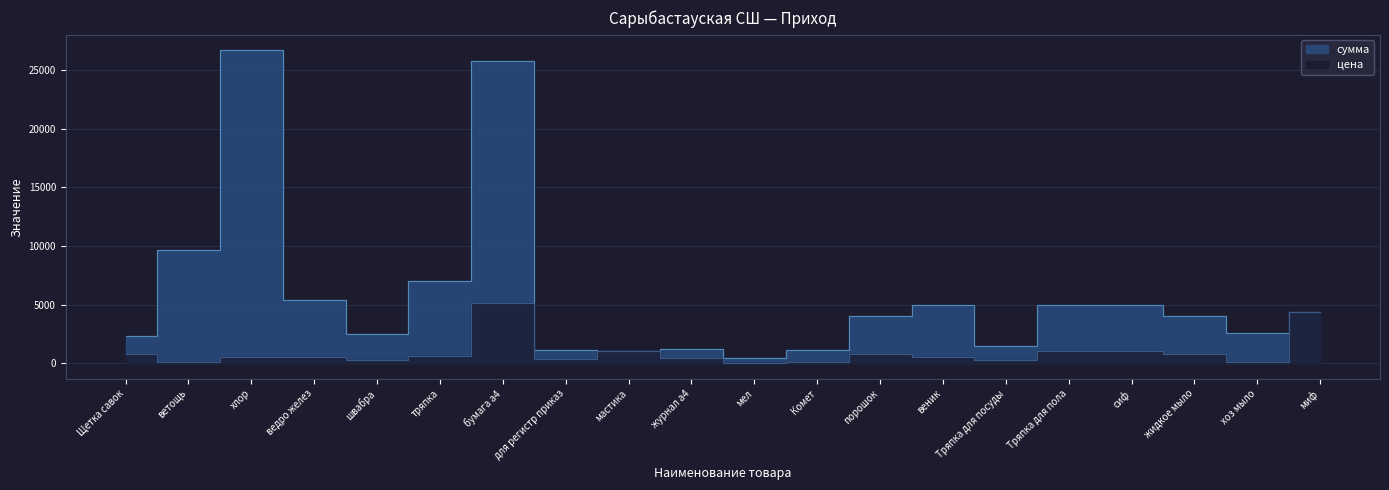

What is the total value across all series at миф?

8800.0